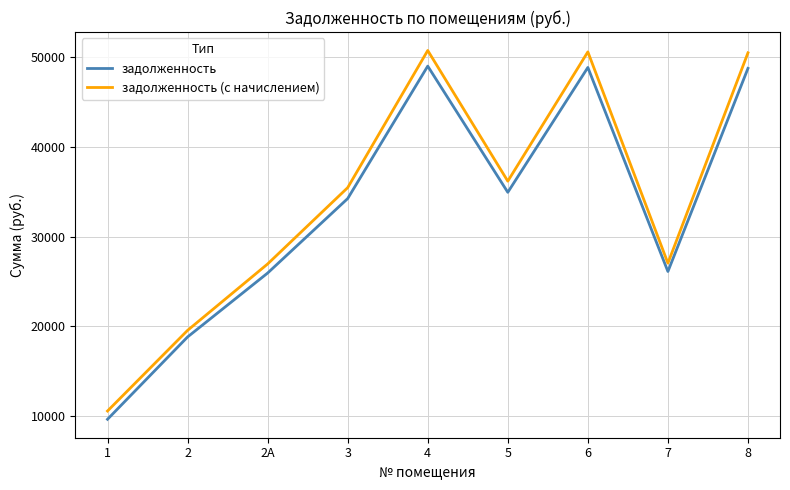

What is the smallest value displayed?

9623.5